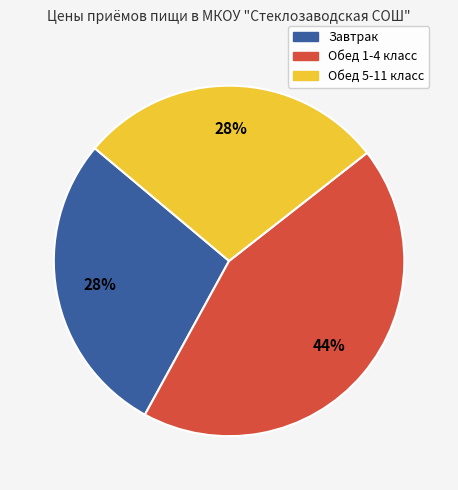

Count the number of slices in the pie.

3